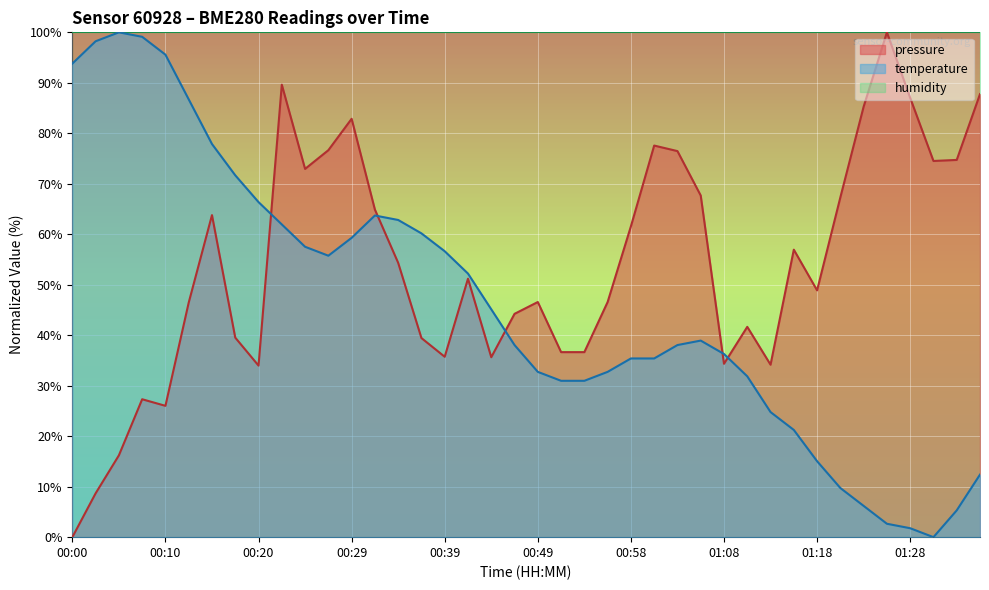

Reading left to right, extract all data points from this chart.

pressure: 00:00=0.0	00:02=8.7	00:05=16.2	00:07=27.3	00:10=26.0	00:12=46.5	00:15=63.8	00:17=39.5	00:20=34.0	00:22=89.6	00:24=72.9	00:27=76.7	00:29=82.9	00:32=64.9	00:34=54.3	00:36=39.4	00:39=35.7	00:41=51.2	00:44=35.6	00:46=44.2	00:49=46.6	00:51=36.7	00:54=36.7	00:56=46.6	00:58=61.6	01:01=77.6	01:03=76.5	01:06=67.7	01:08=34.3	01:11=41.7	01:13=34.2	01:15=56.9	01:18=48.9	01:20=67.3	01:23=85.3	01:25=100.0	01:28=87.0	01:30=74.5	01:33=74.7	01:35=87.8
temperature: 00:00=93.8	00:02=98.2	00:05=100.0	00:07=99.1	00:10=95.6	00:12=86.7	00:15=77.9	00:17=71.7	00:20=66.4	00:22=61.9	00:24=57.5	00:27=55.8	00:29=59.3	00:32=63.7	00:34=62.8	00:36=60.2	00:39=56.6	00:41=52.2	00:44=45.1	00:46=38.1	00:49=32.7	00:51=31.0	00:54=31.0	00:56=32.7	00:58=35.4	01:01=35.4	01:03=38.1	01:06=38.9	01:08=36.3	01:11=31.9	01:13=24.8	01:15=21.2	01:18=15.0	01:20=9.7	01:23=6.2	01:25=2.7	01:28=1.8	01:30=0.0	01:33=5.3	01:35=12.4